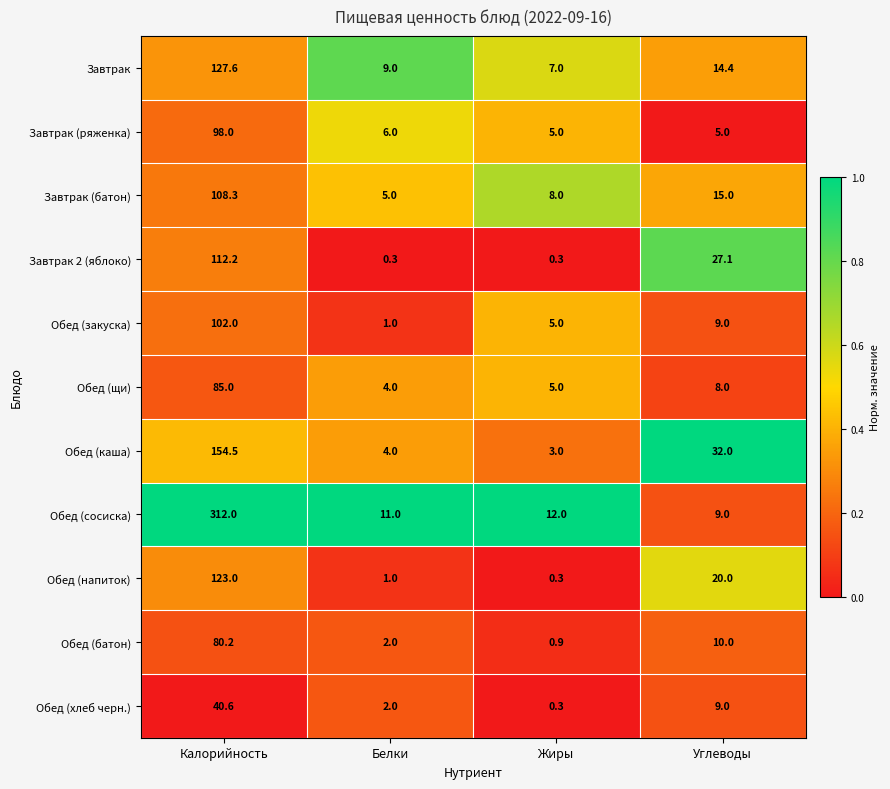

Between Белки and Жиры, which series saw the biggest shift?

Обед (закуска)